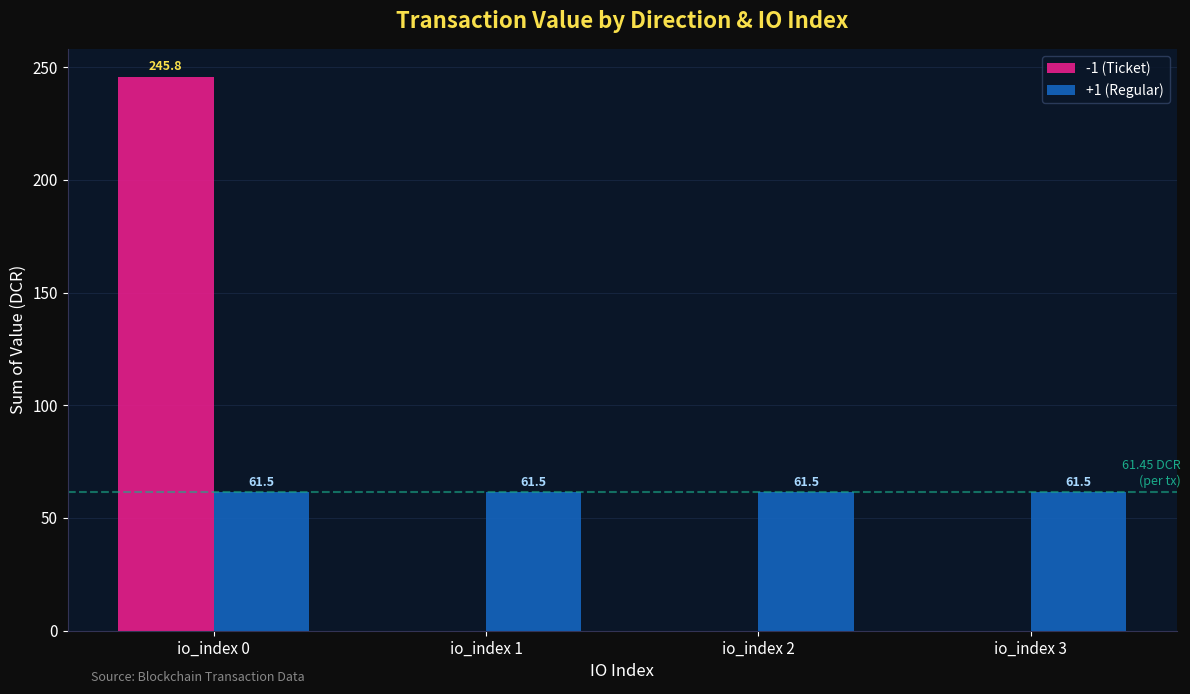

What is the average value of the +1 (Regular) series?

61.5